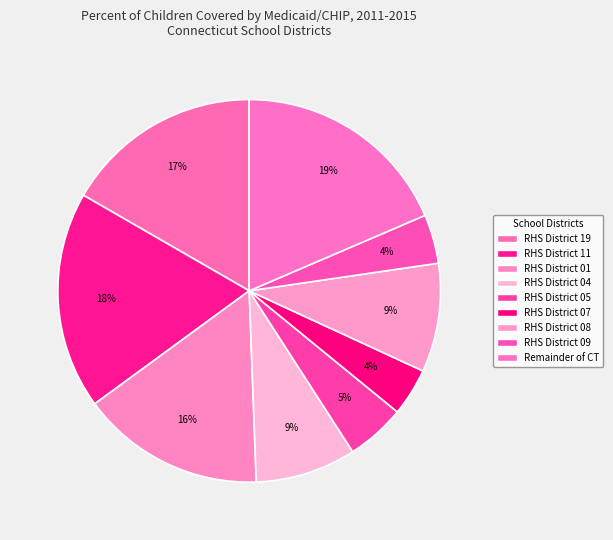

Count the number of slices in the pie.

9